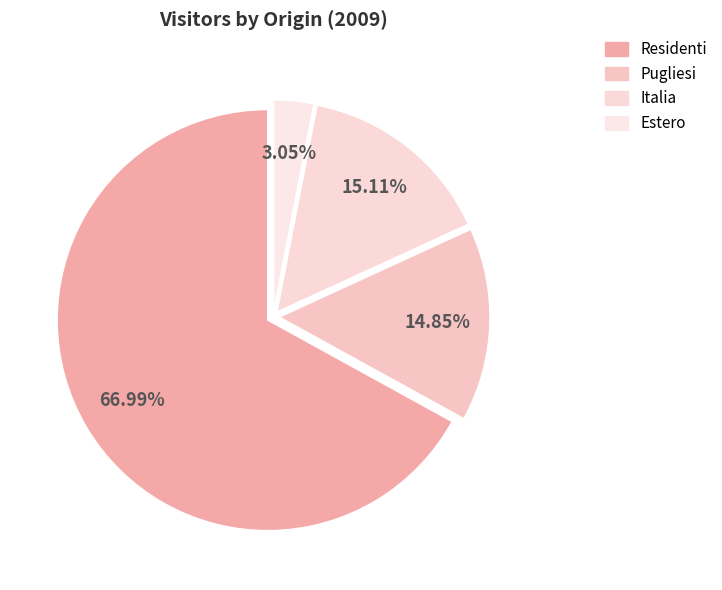

How many slices are in this pie chart?

4